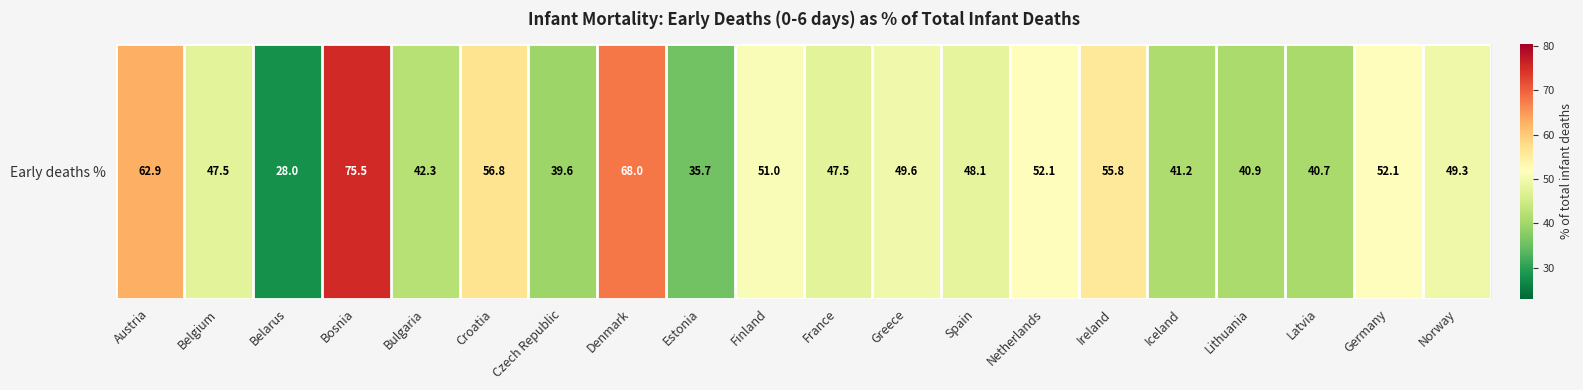

Is it true that the value at Czech Republic is 21.9?

False